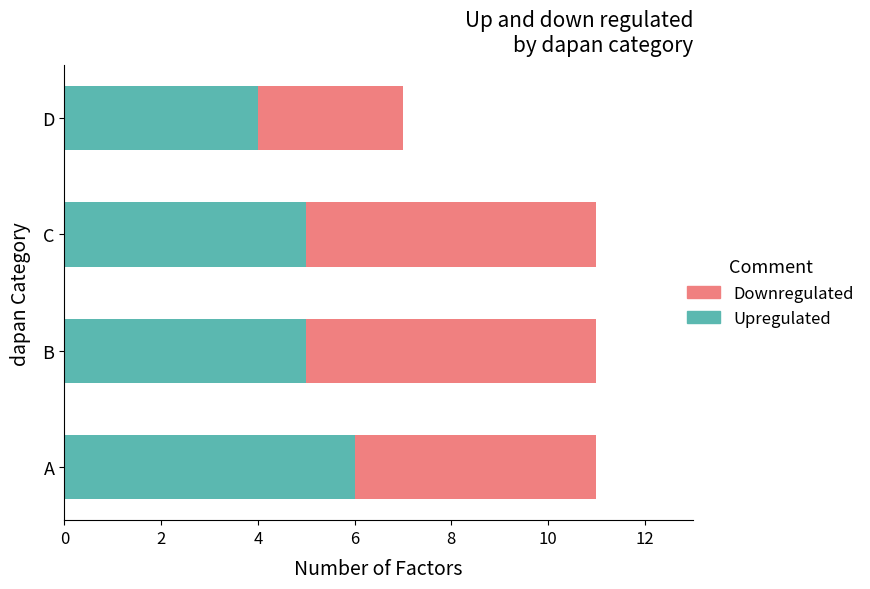

What is the highest value of the Upregulated series?

6